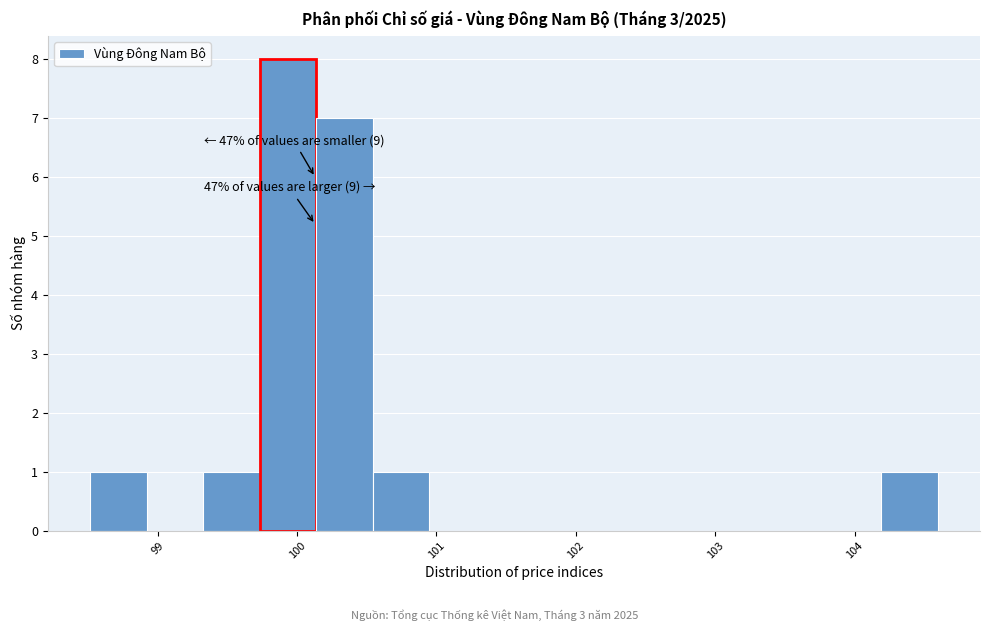

Which range on the x-axis has the tallest bar?

99.7 to 100.1